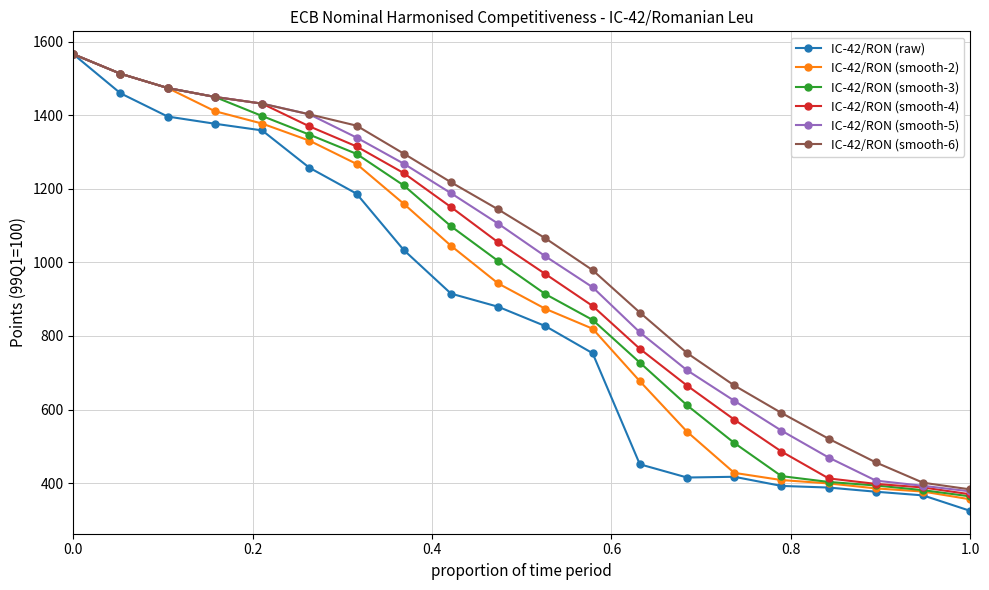

Rank the series by their average value, from highest to lowest.

IC-42/RON (smooth-6), IC-42/RON (smooth-5), IC-42/RON (smooth-4), IC-42/RON (smooth-3), IC-42/RON (smooth-2), IC-42/RON (raw)